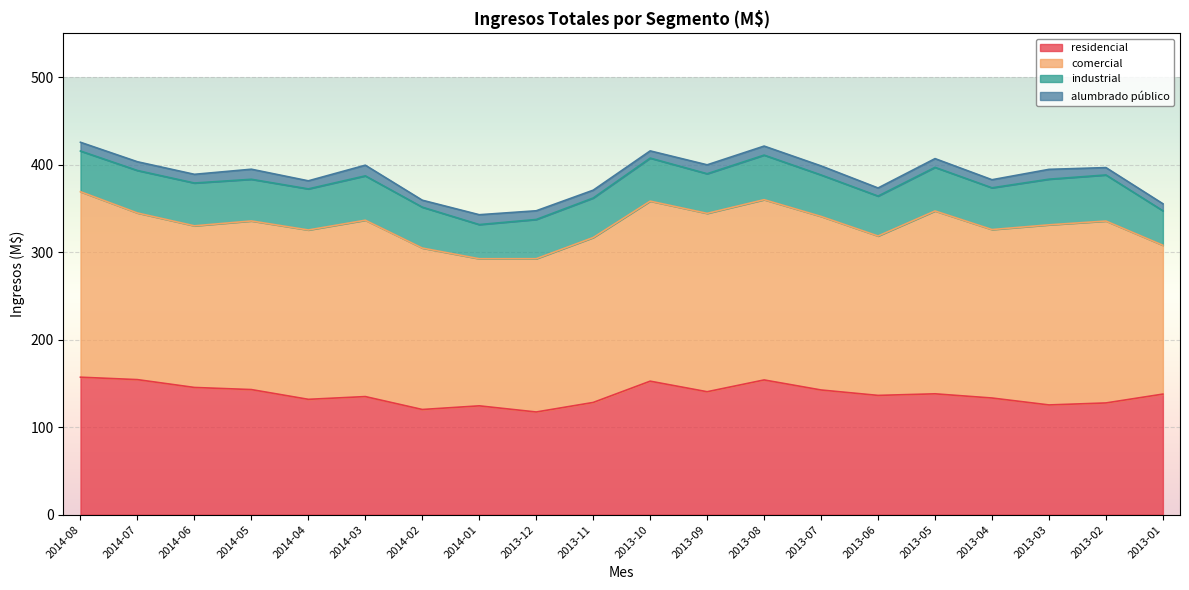

True or false: alumbrado público and comercial cross at least once.

False